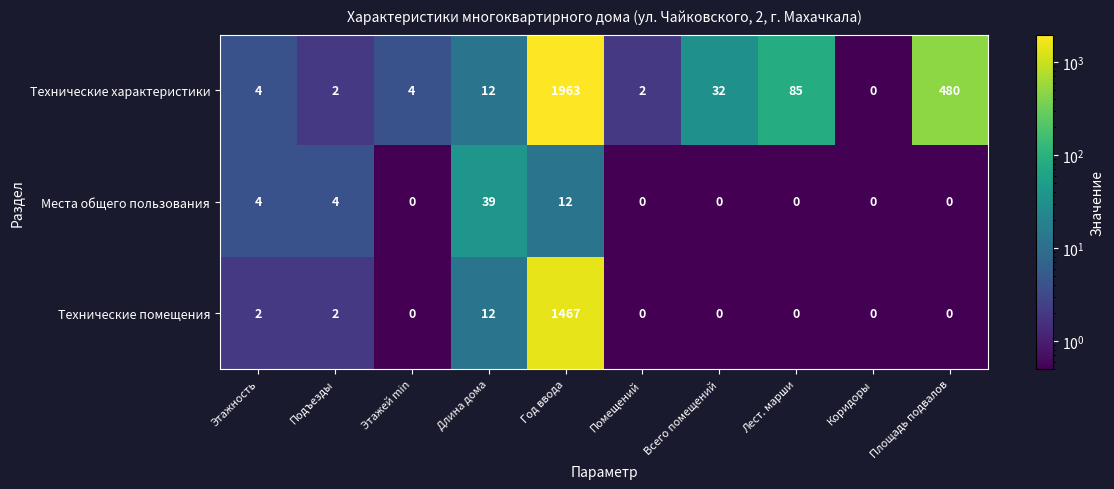

How many data points in Места общего пользования are above 0?

4